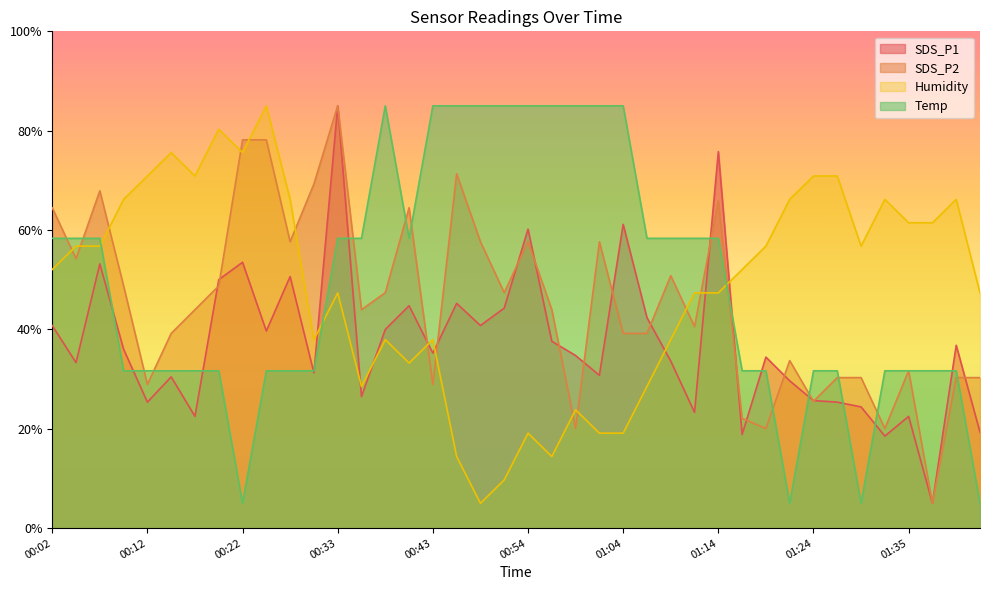

What is the label of the 23rd point from the left?

00:59